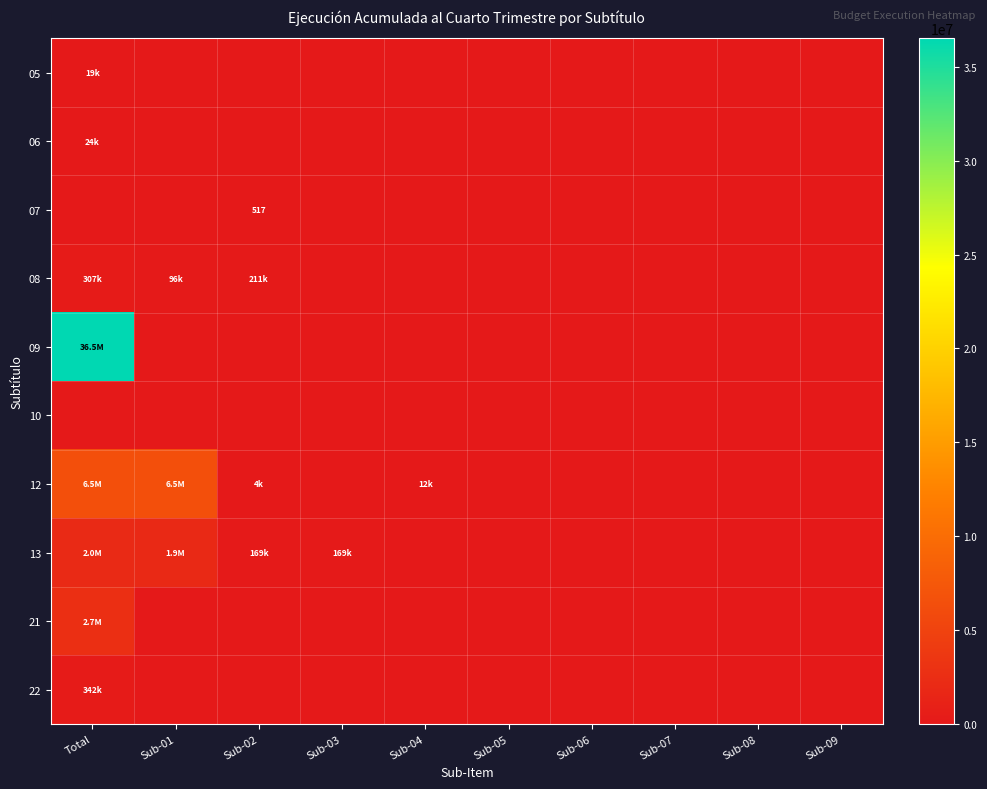

What is the difference between the second highest and minimum values in the 12 series?

6507719